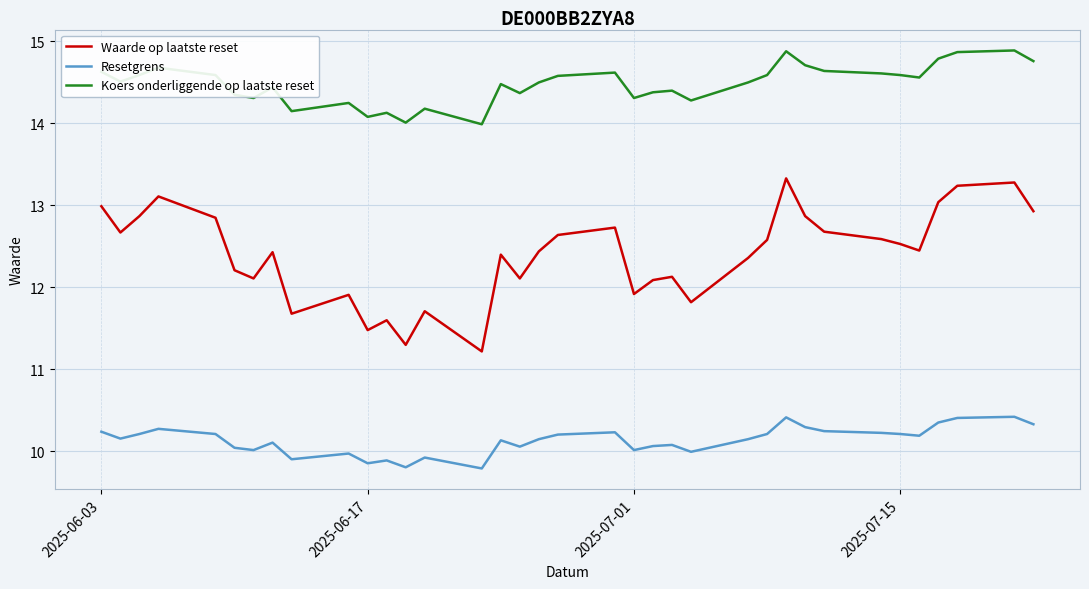

True or false: Waarde op laatste reset and Koers onderliggende op laatste reset cross at least once.

False